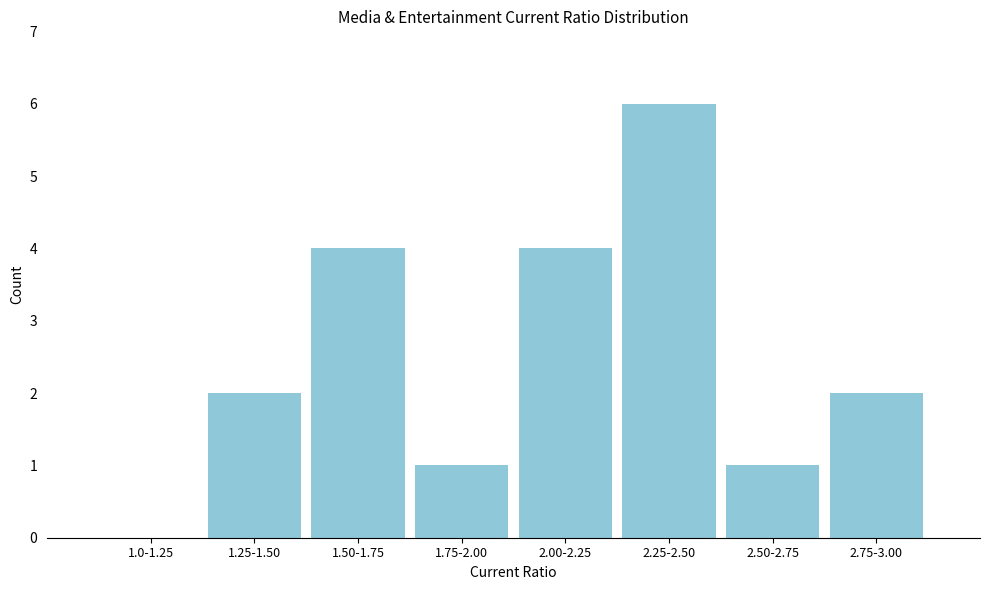

Reading left to right, what are all the values shown in this chart?

1.0-1.25=0	1.25-1.50=2	1.50-1.75=4	1.75-2.00=1	2.00-2.25=4	2.25-2.50=6	2.50-2.75=1	2.75-3.00=2